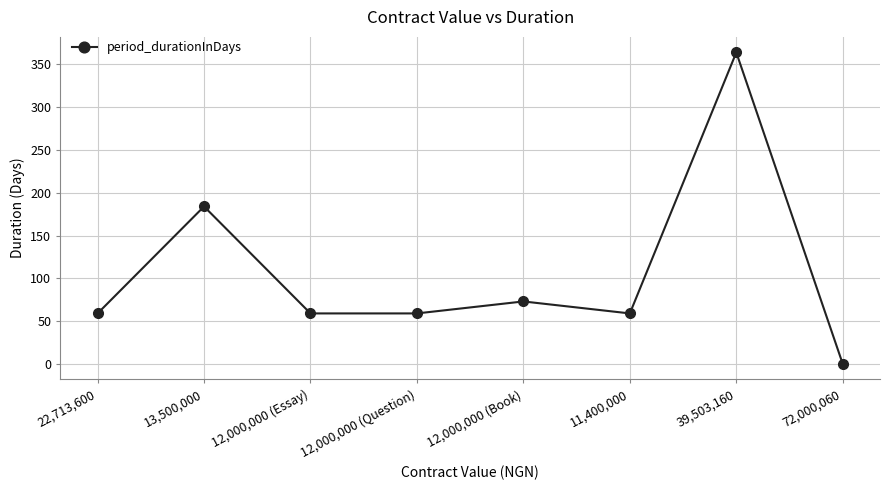

What is the ratio of the value at 12,000,000 (Book) to the value at 11,400,000?

1.2